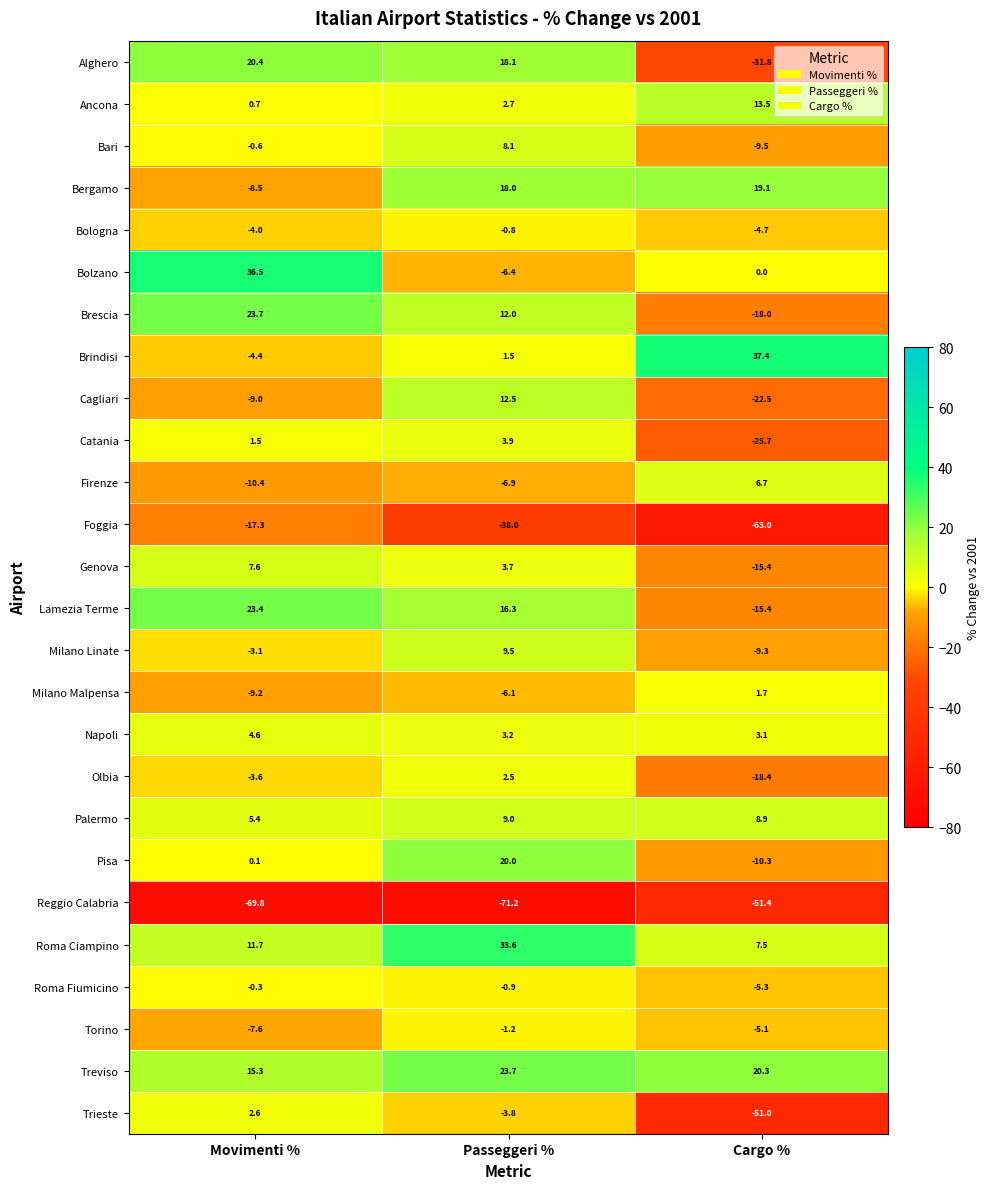

Read the Trieste value at Cargo %.

-51.0